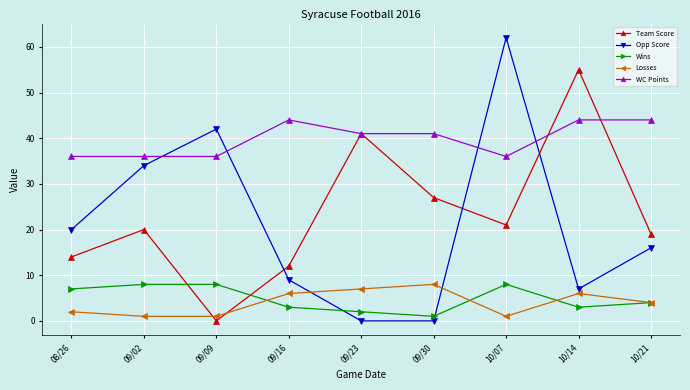

Reading right to left, list all the values displayed in this chart.

Team Score: 19	55	21	27	41	12	0	20	14
Opp Score: 16	7	62	0	0	9	42	34	20
Wins: 4	3	8	1	2	3	8	8	7
Losses: 4	6	1	8	7	6	1	1	2
WC Points: 44	44	36	41	41	44	36	36	36